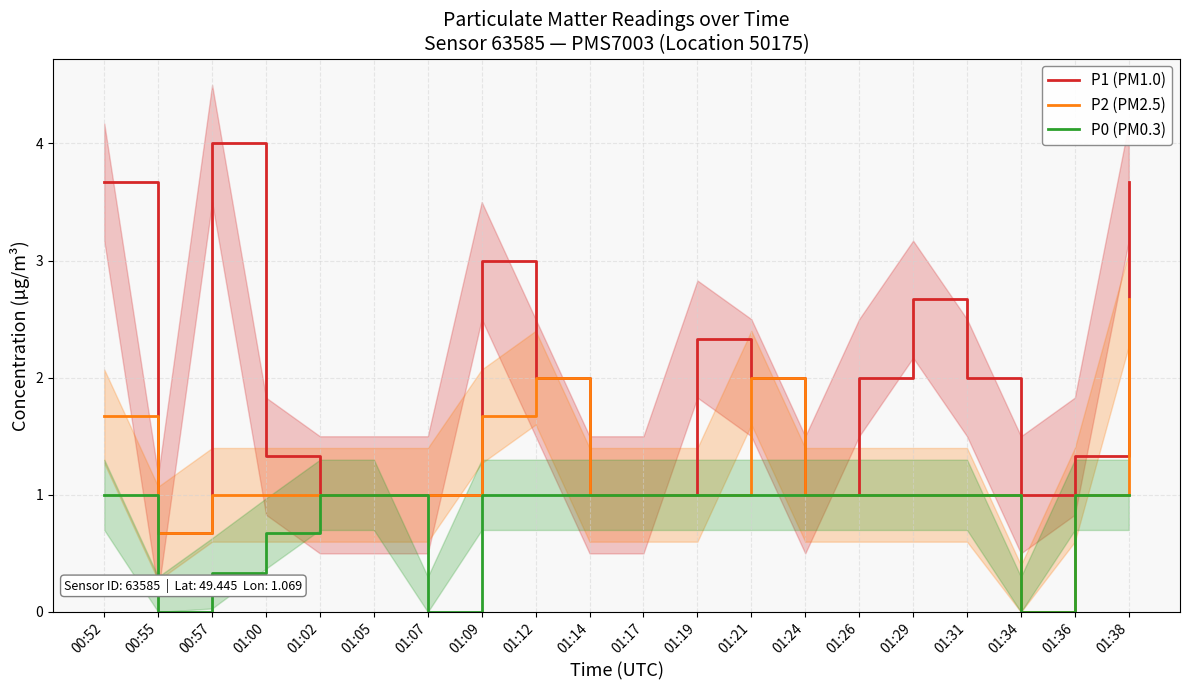

At which label is P1 (PM1.0) closest to 2?

01:12